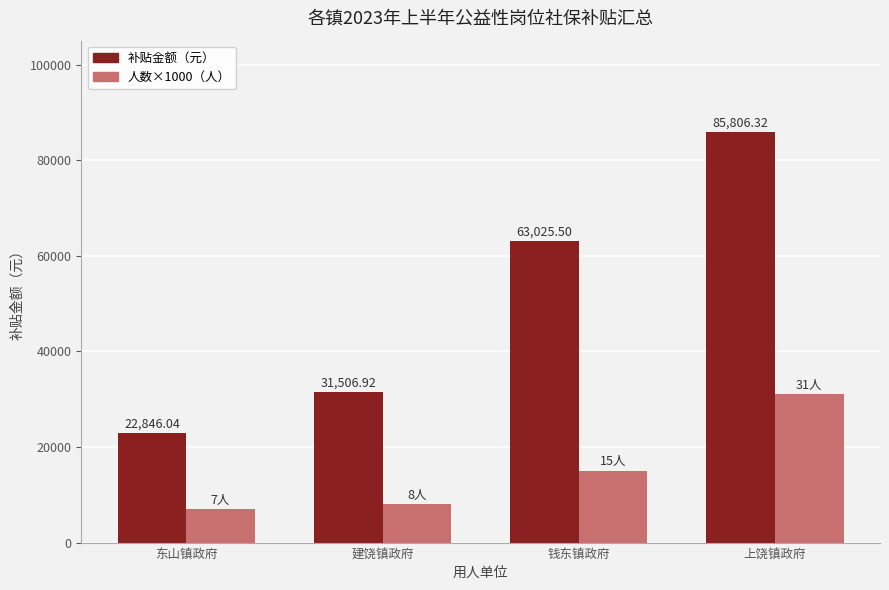

What is the spread (max minus min) of values at 上饶镇政府?

54806.3